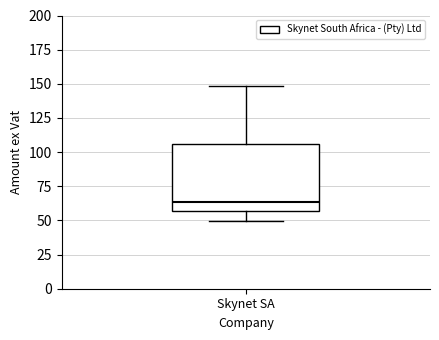

Where does the lower whisker of the box for Skynet SA end on the y-axis? The values are not printed on the chart, so give them approximately, as read against the axis.

50